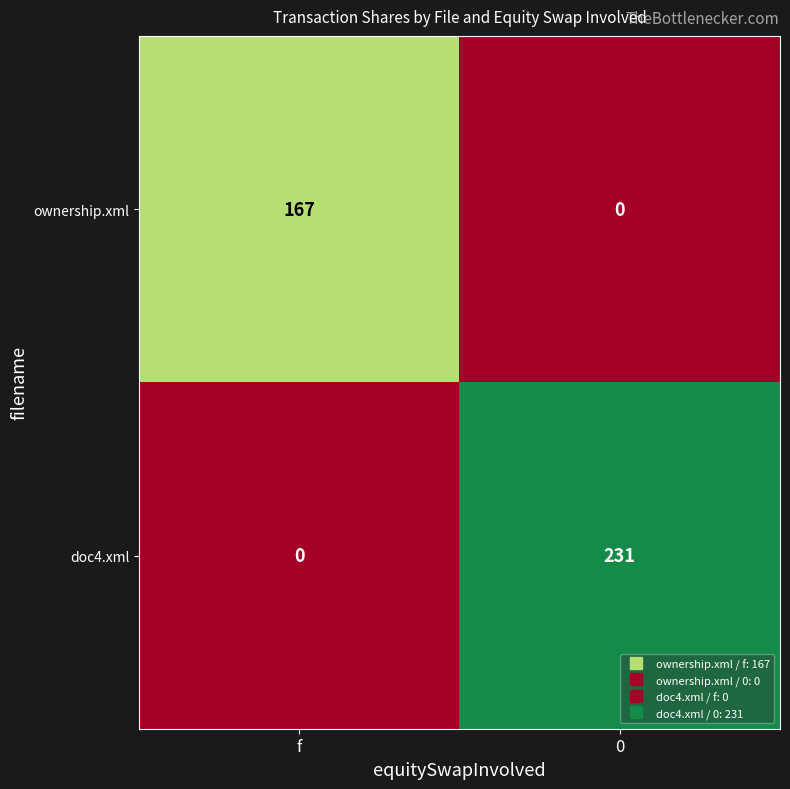

What is the sum of all doc4.xml values?

231